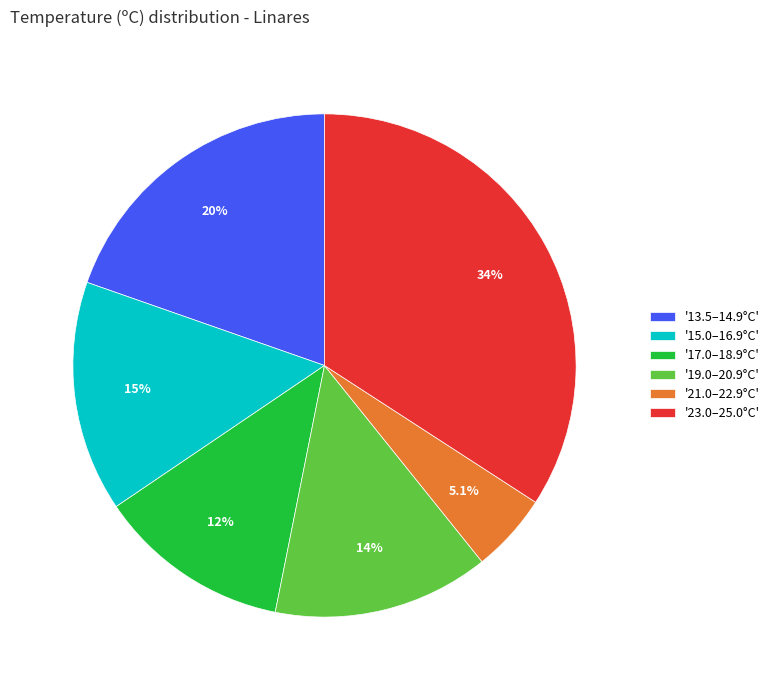

How many slices are in this pie chart?

6